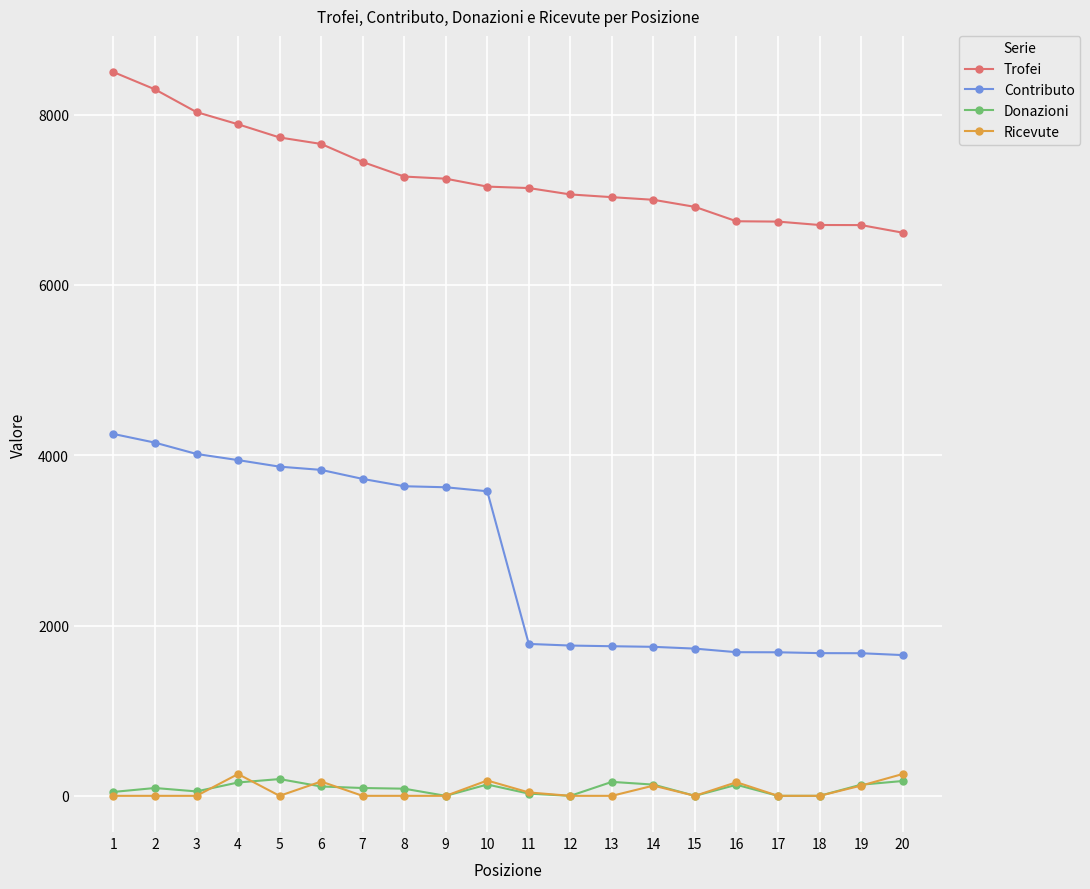

What is the sum of all Trofei values?

145884